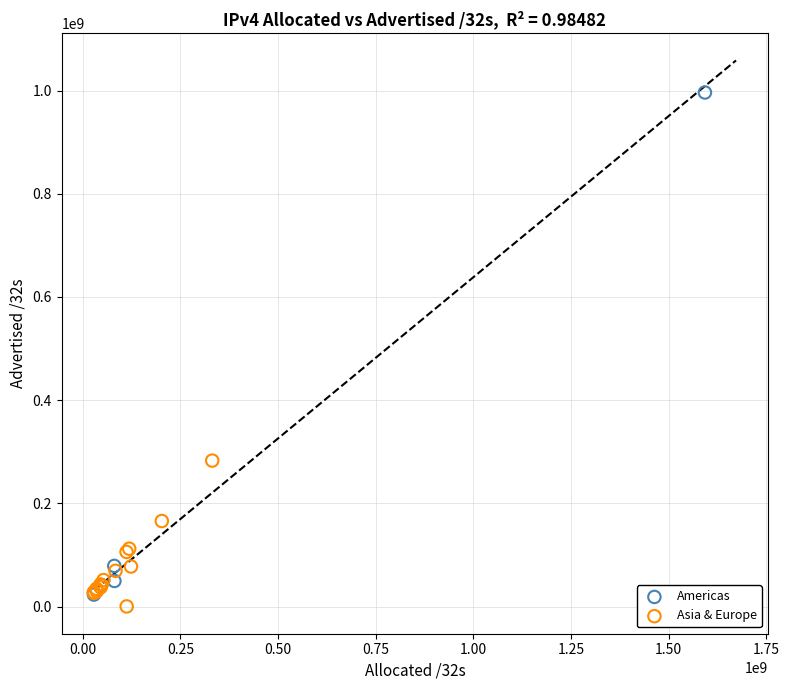

Which series has the widest spread of Y values?

Americas